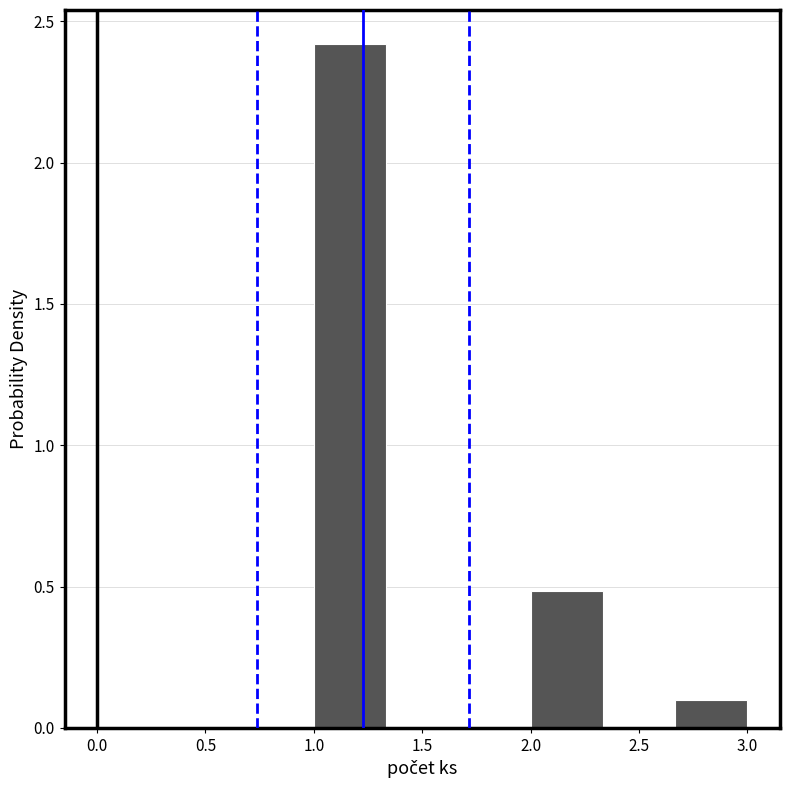

Which range on the x-axis has the tallest bar?

1.00 to 1.35